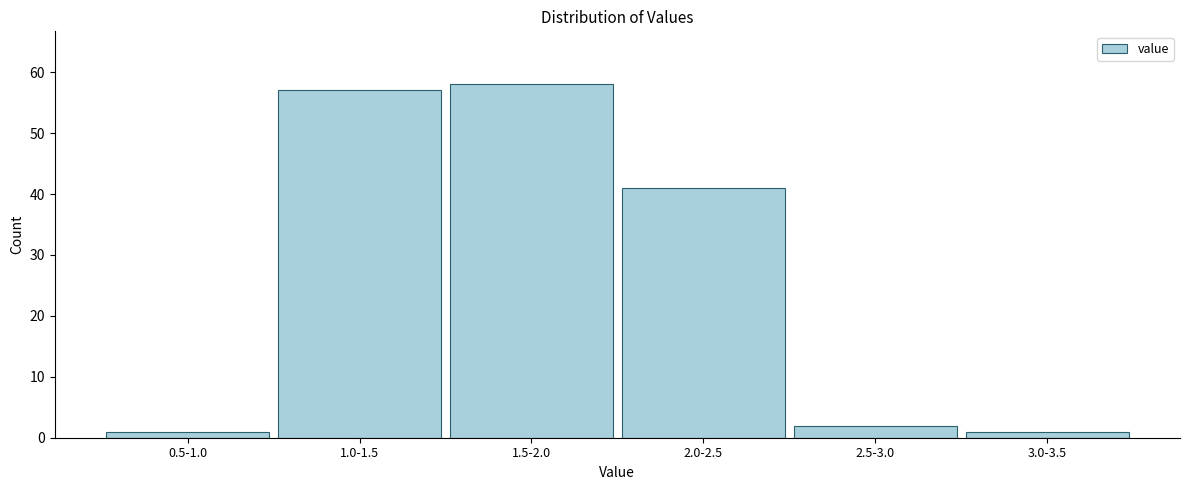

Reading right to left, transcribe all the data shown in this chart.

3.0-3.5=1	2.5-3.0=2	2.0-2.5=41	1.5-2.0=58	1.0-1.5=57	0.5-1.0=1